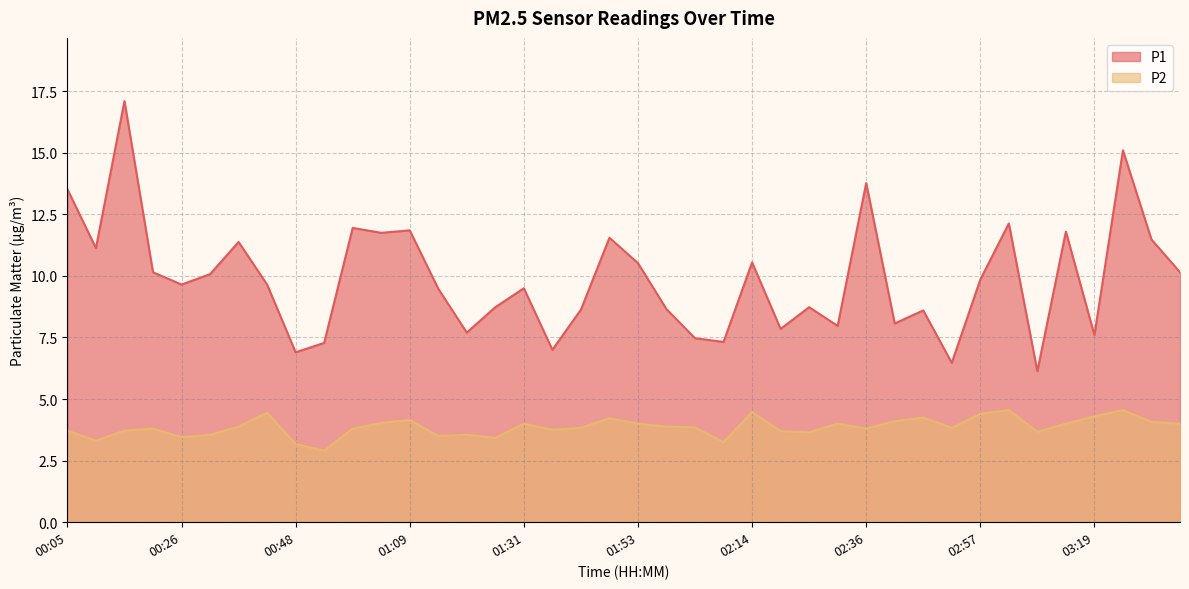

Is it true that P2 equals 5.5 at 01:15?

False